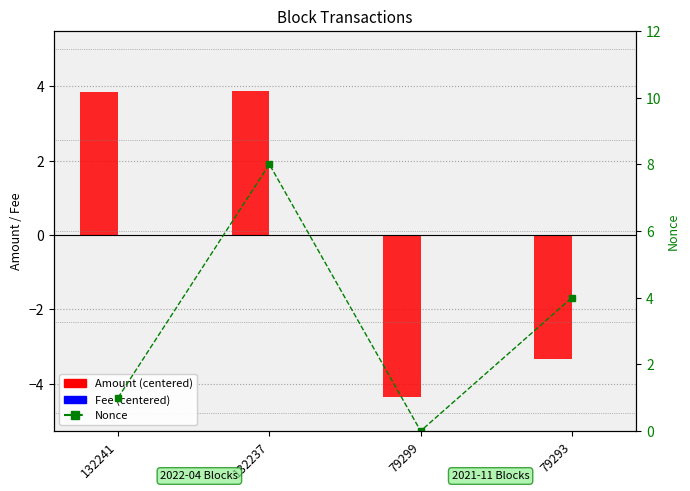

Does the chart contain stacked bars?

No